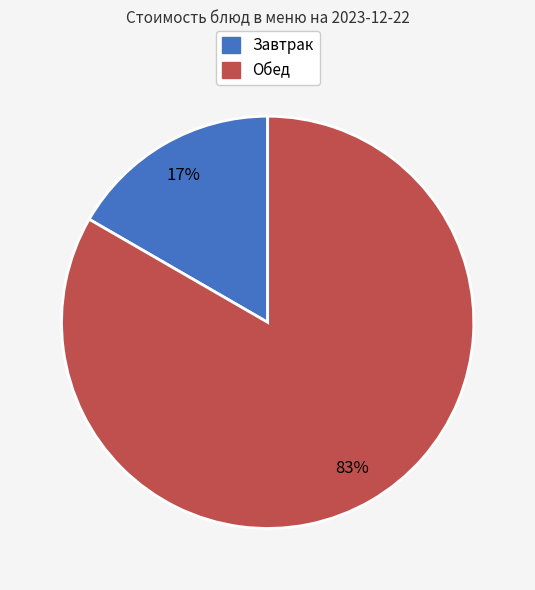

Does any single category account for the majority?

Yes